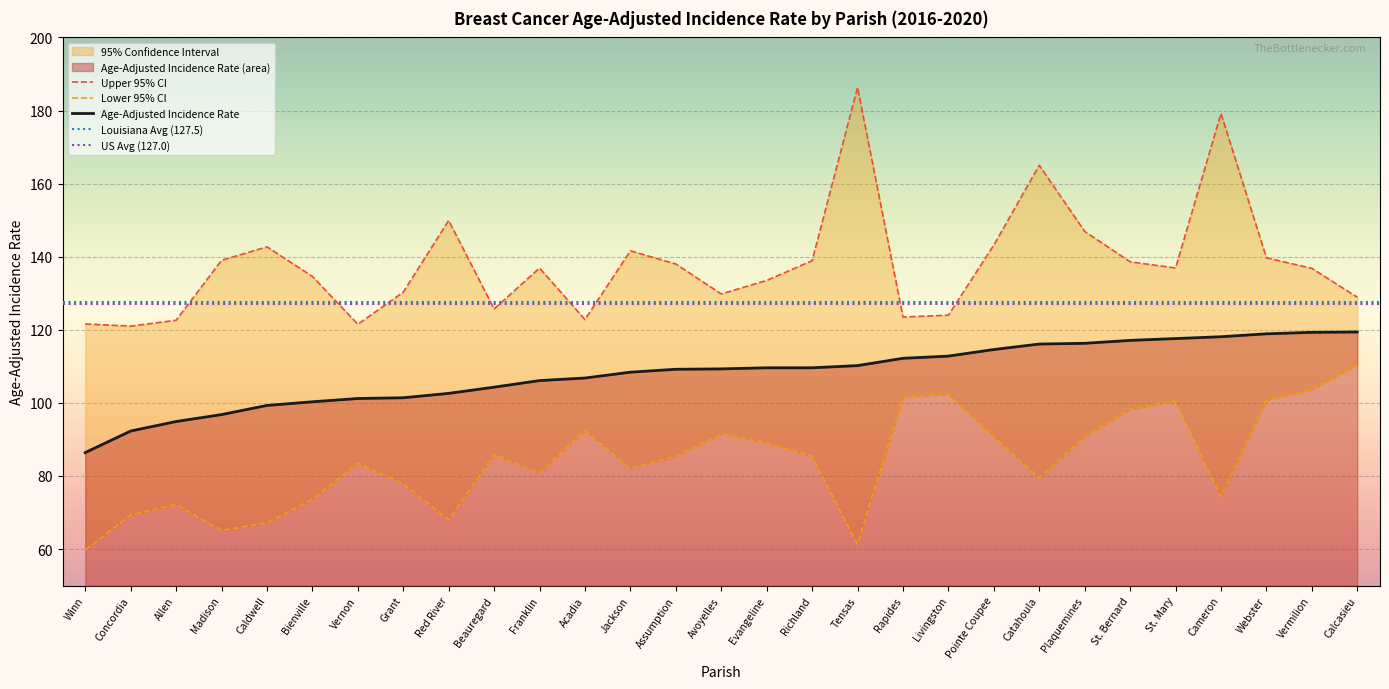

At Richland, list the series in order from smallest to largest.

Lower 95% CI, Age-Adjusted Incidence Rate, Upper 95% CI